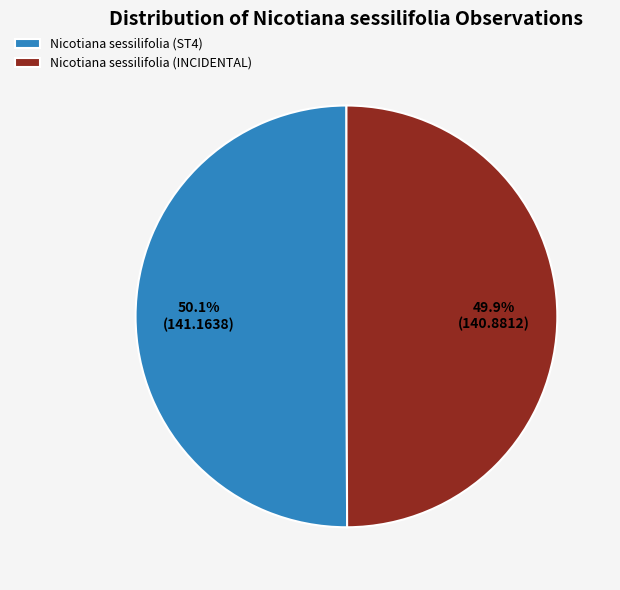

Does any single category account for the majority?

Yes